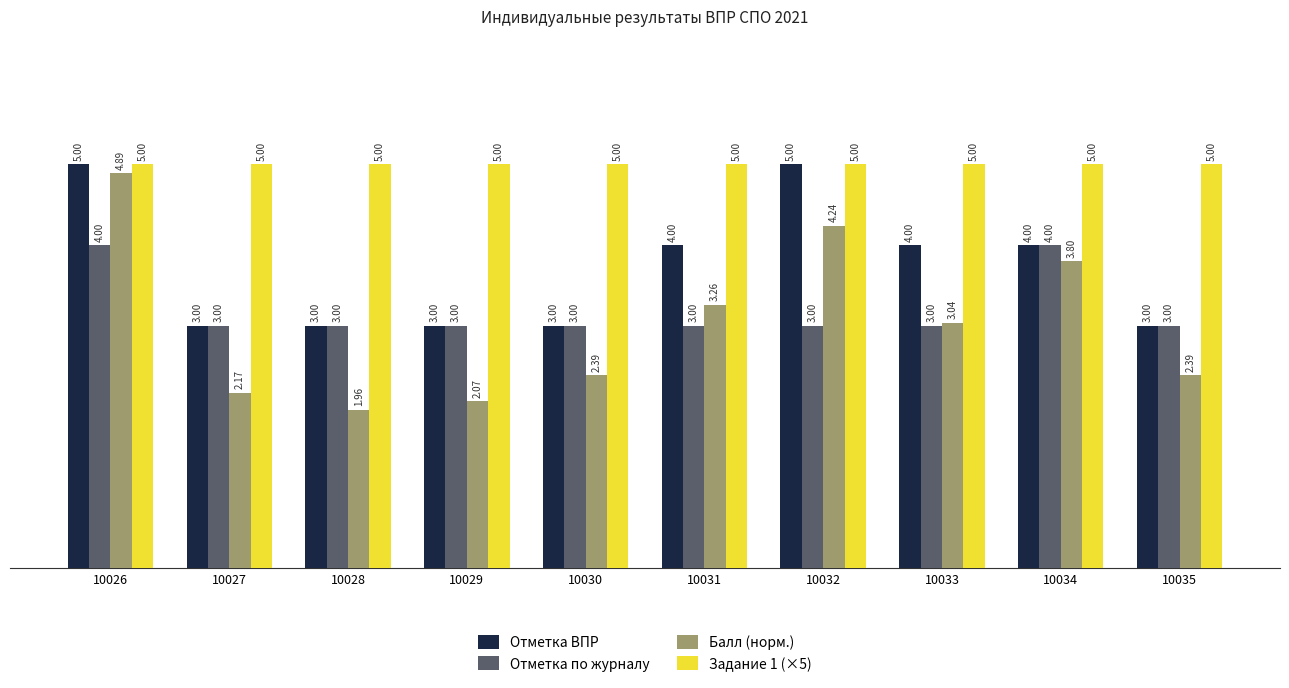

At how many categories does at least one series exceed 2?

10